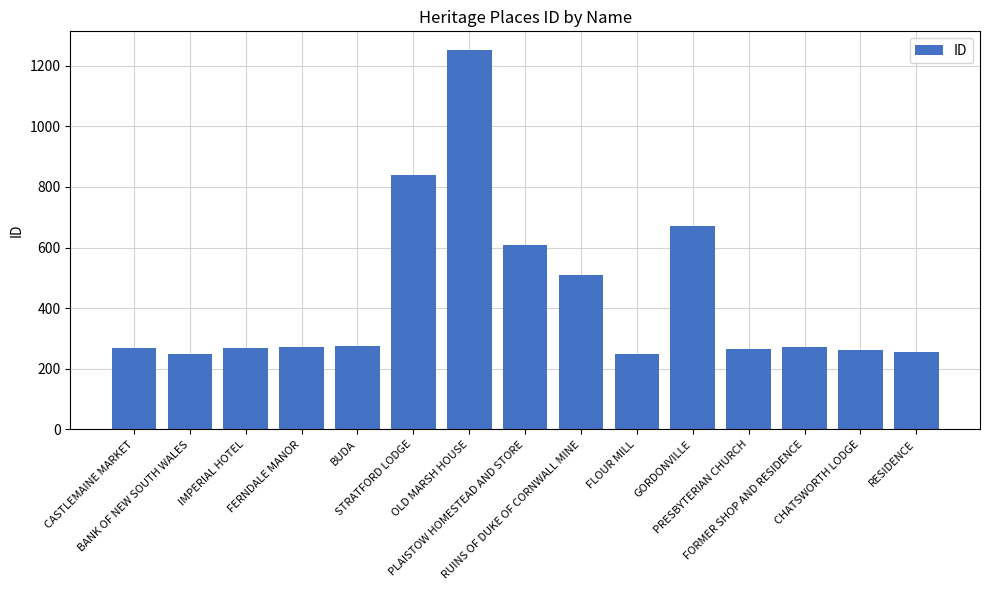

What is the difference between the maximum and second lowest values?

1001